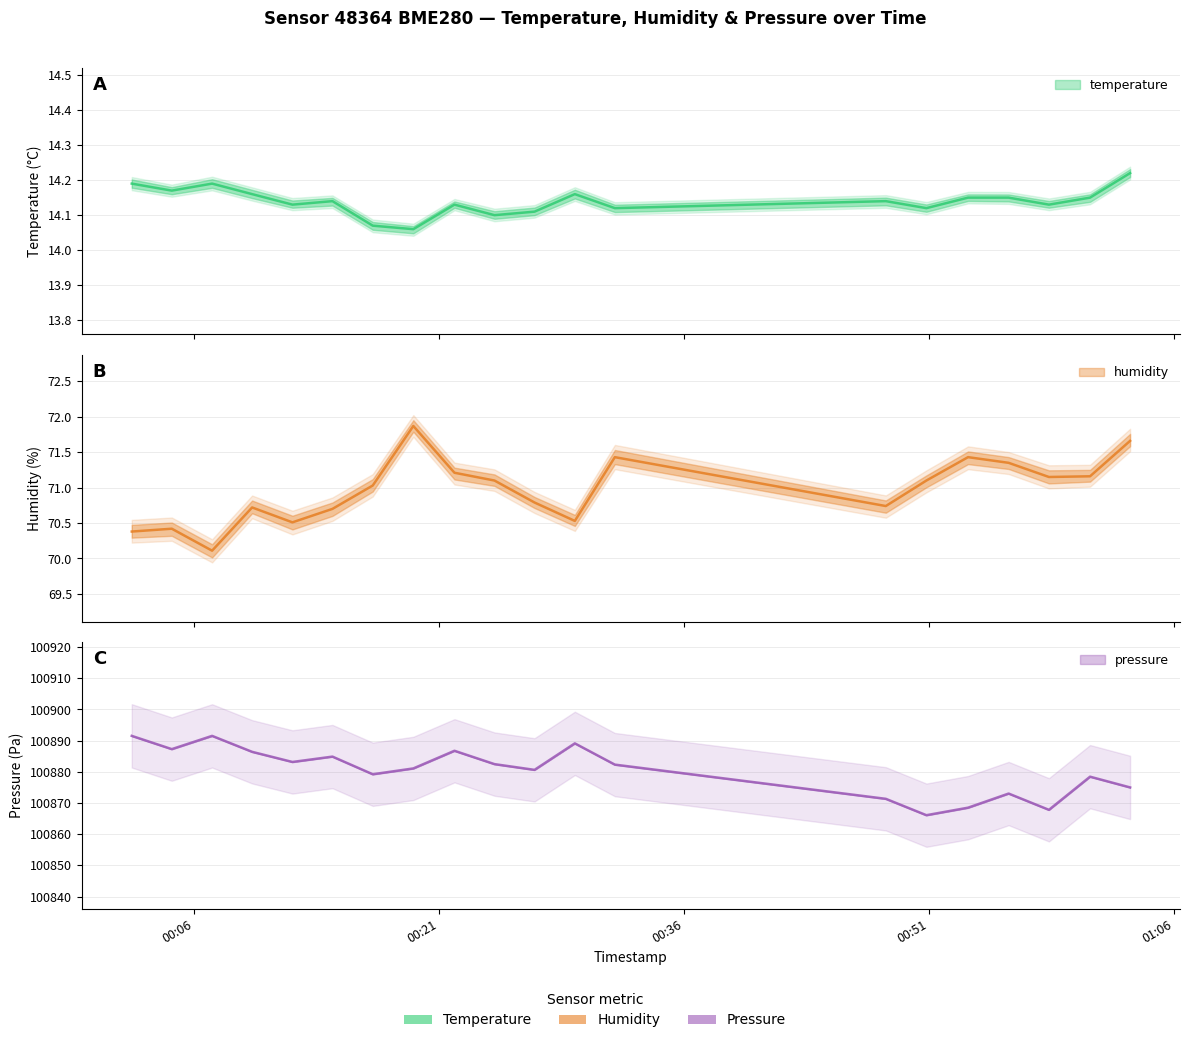

What is the sum of all humidity values?

1419.4